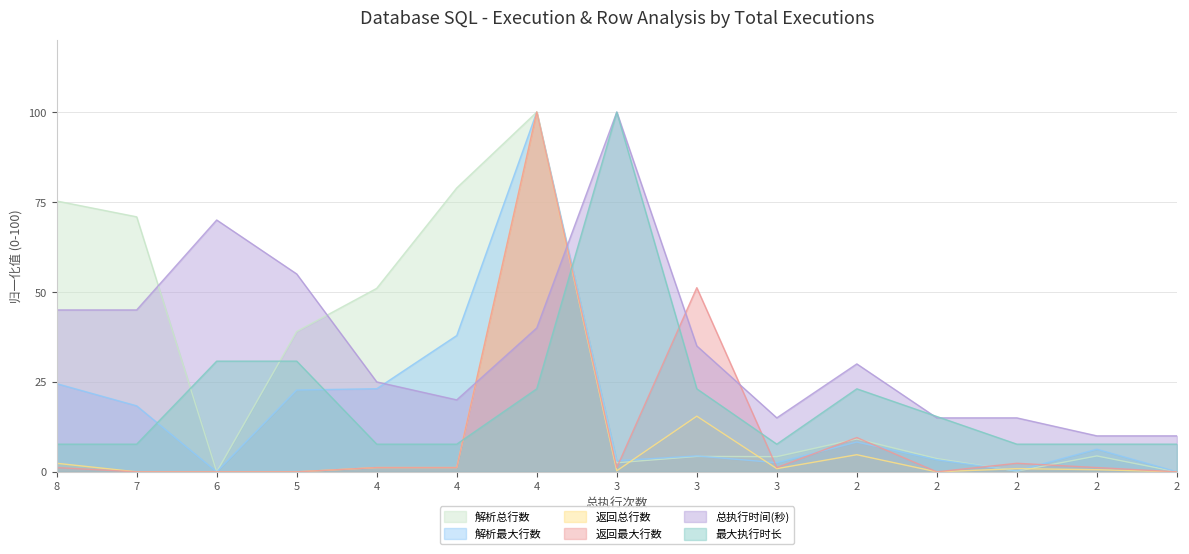

At which label is 最大执行时长 closest to 53?

6